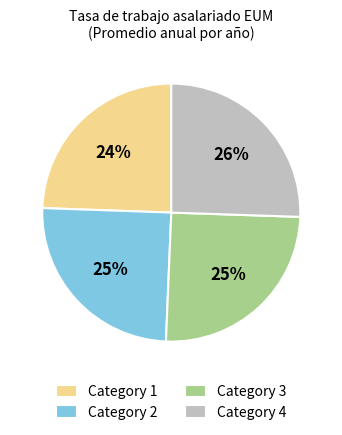

Does Category 2 represent more than half of the total?

No